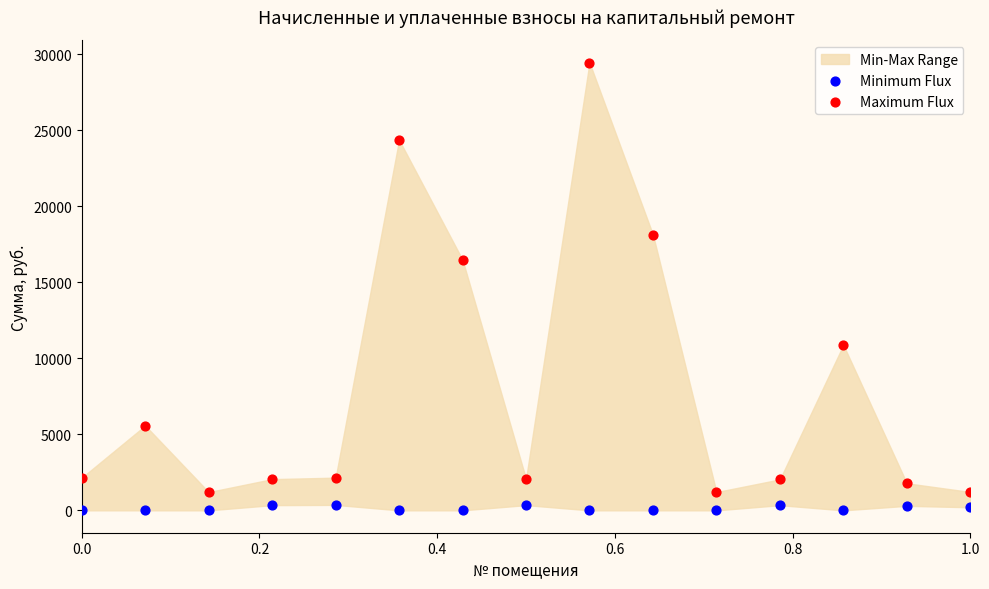

Across all data points, what is the range of X values (max minus min)?

1.0